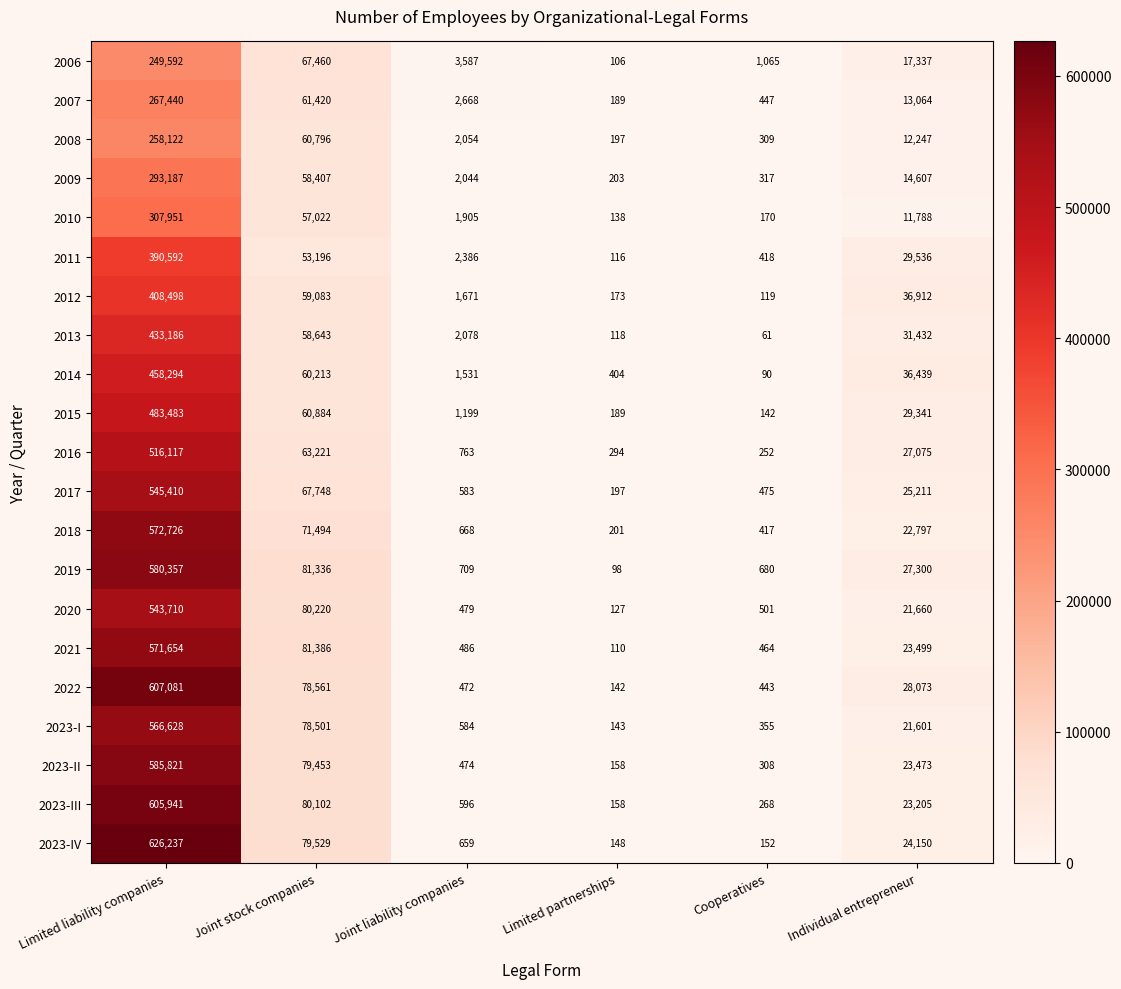

At Joint stock companies, list the series in order from smallest to largest.

2011, 2010, 2009, 2013, 2012, 2014, 2008, 2015, 2007, 2016, 2006, 2017, 2018, 2023-I, 2022, 2023-II, 2023-IV, 2023-III, 2020, 2019, 2021